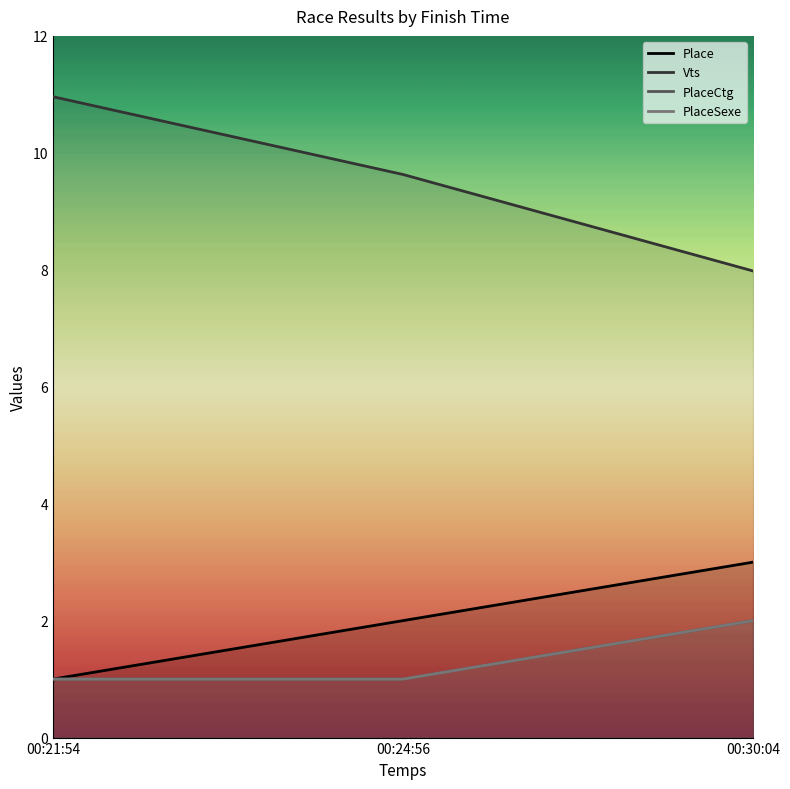

At which category does the chart reach its minimum across all series?

00:21:54